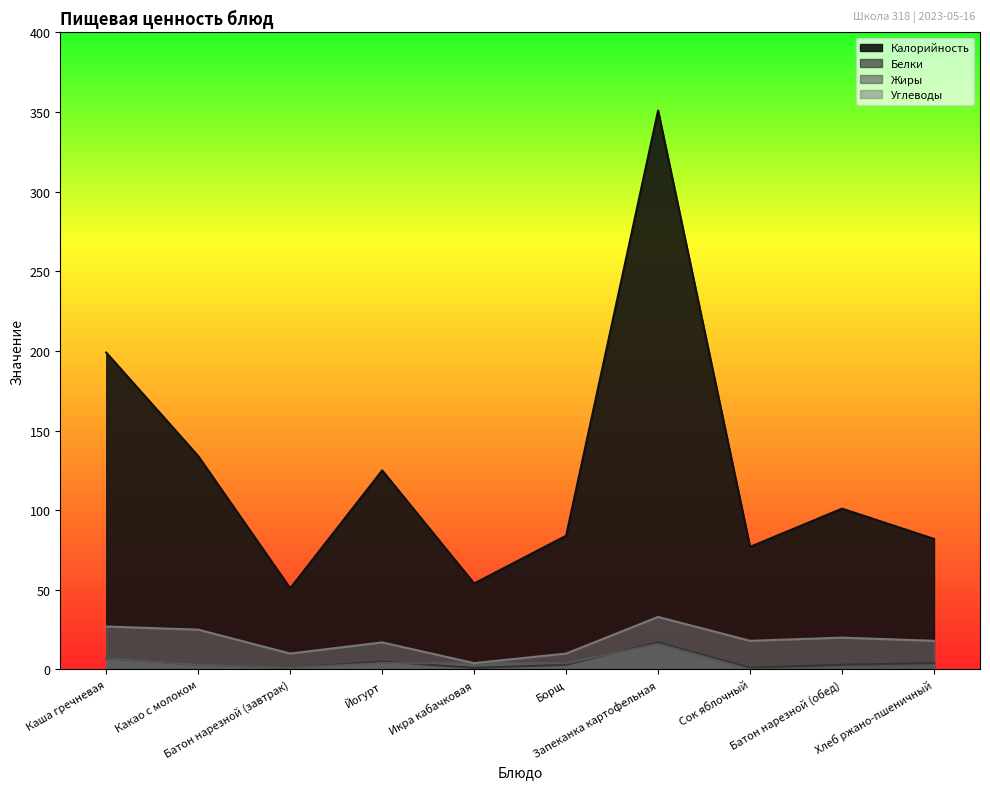

What is the average value of the Жиры series?

4